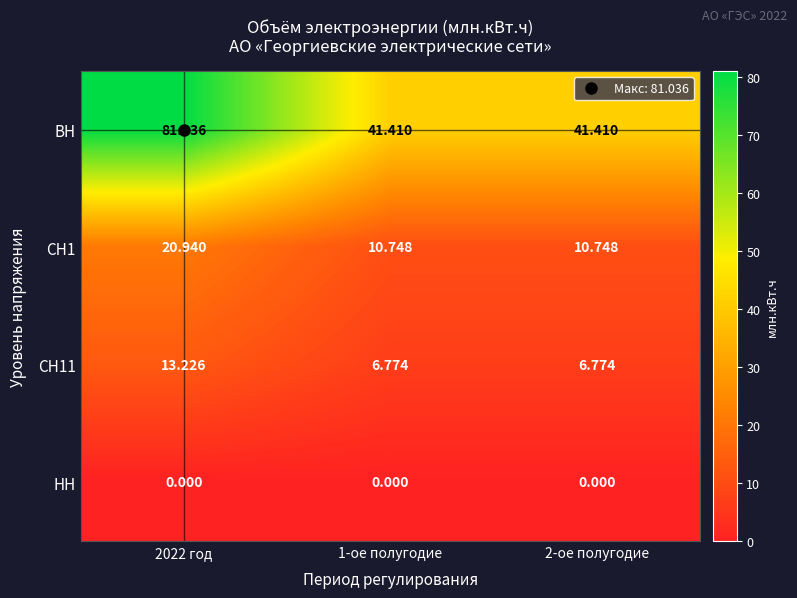

Which series has the largest range (max minus min)?

ВН